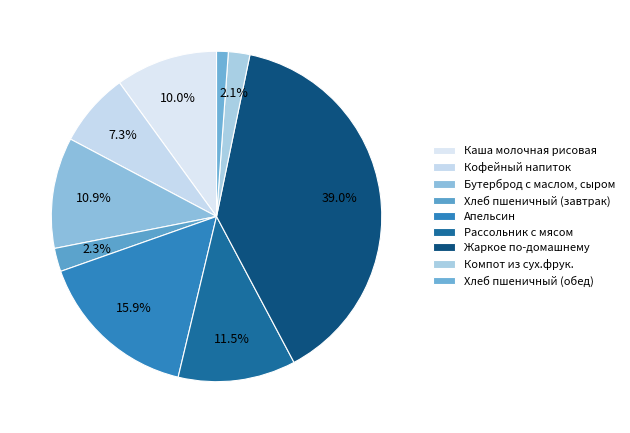

Does any single category account for the majority?

No